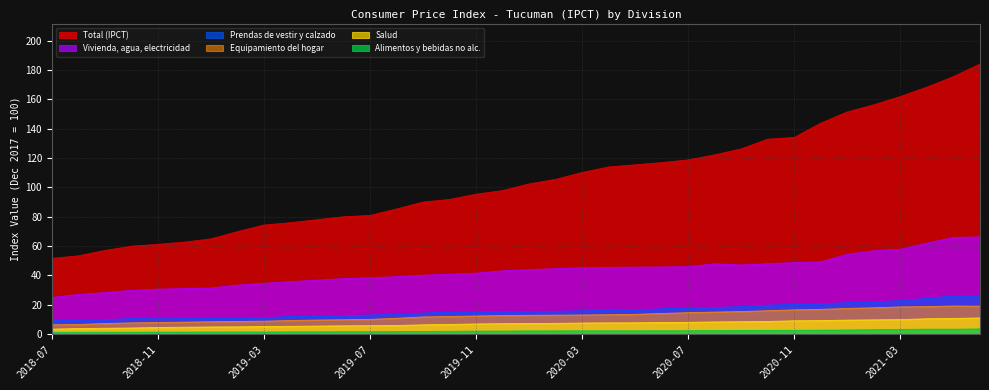

What is the value of the Prendas de vestir y calzado point at the 36th from the left?

26.2